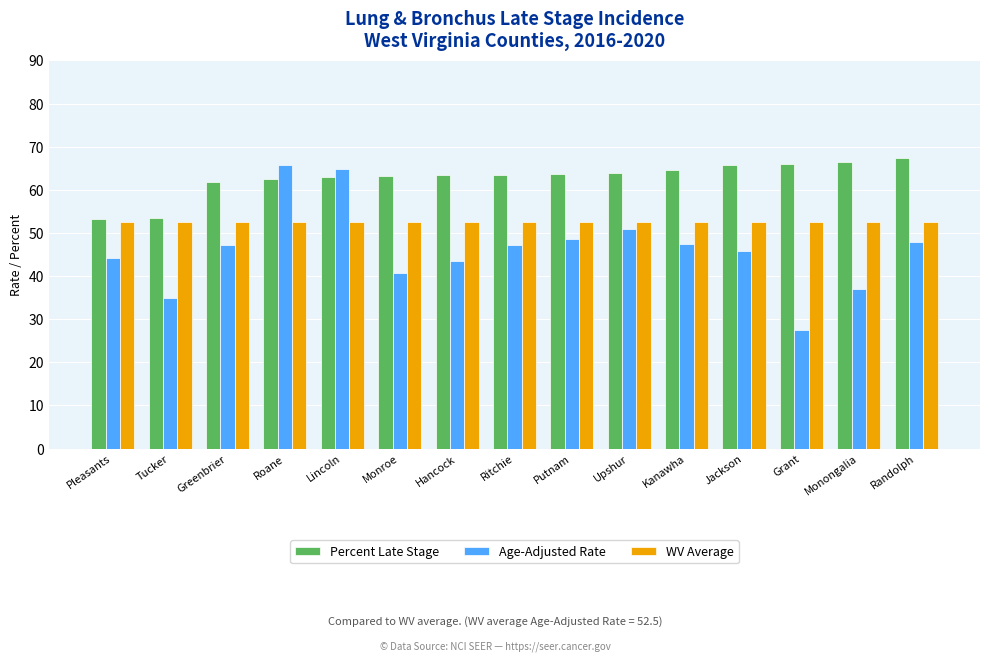

True or false: WV Average has a value of 52.5 at Greenbrier.

True